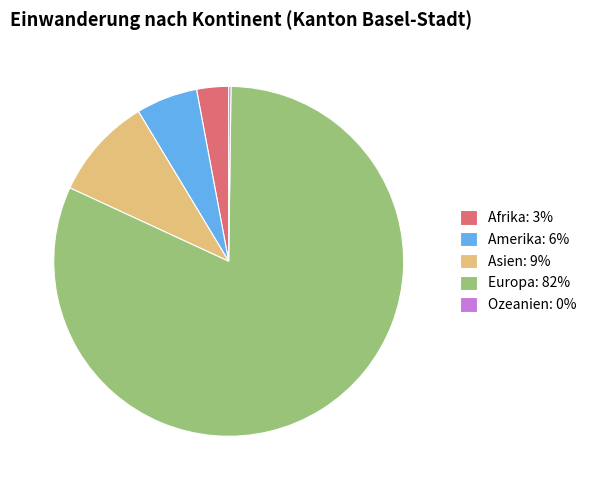

What is the largest slice in the pie chart?

Europa